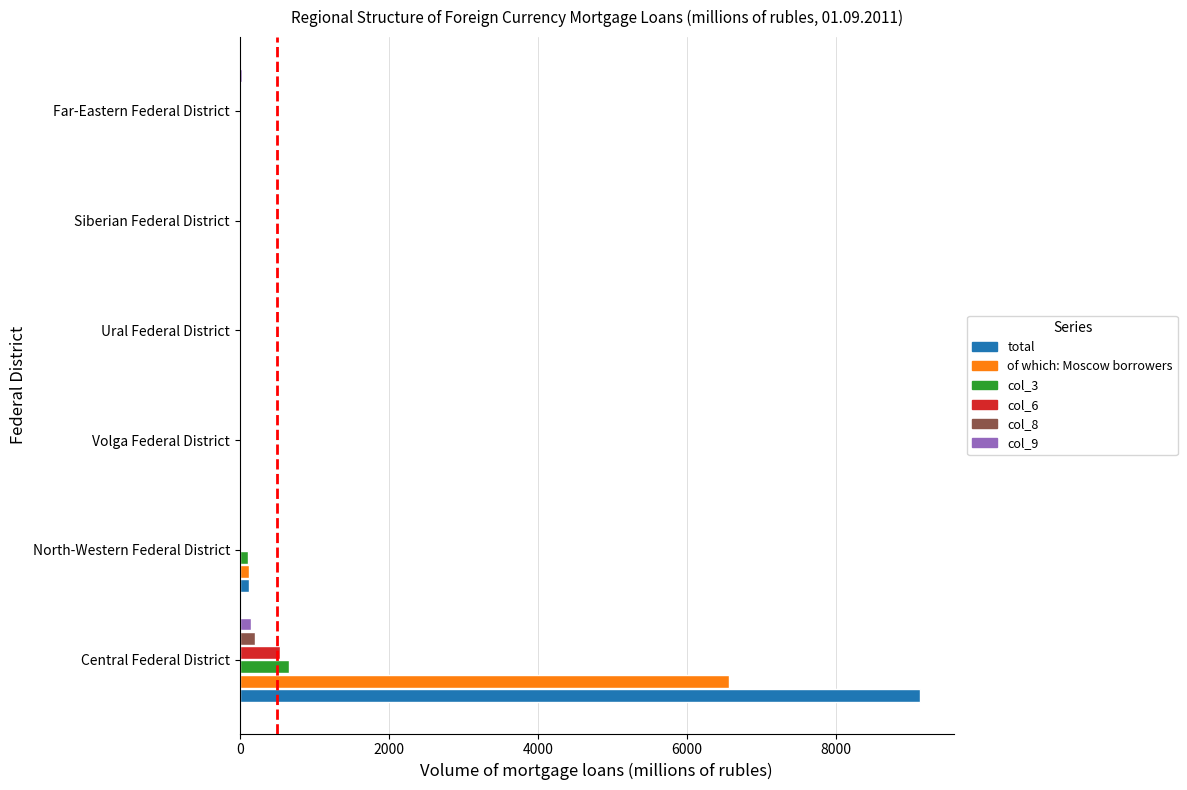

The total series shows 4897 at Central Federal District. True or false?

False